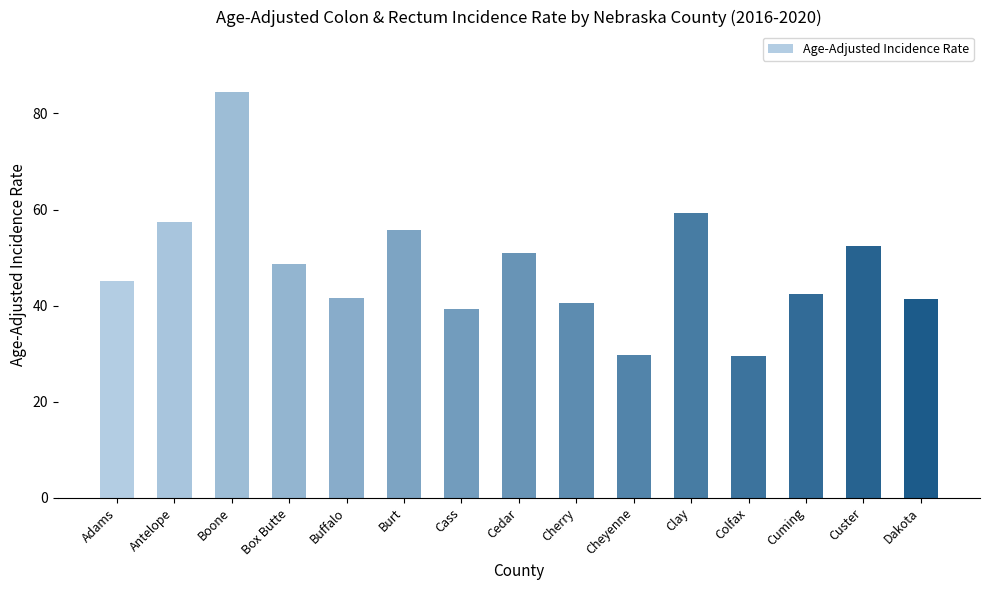

Approximately how many times larger is the value at Antelope compared to Burt?

1.0